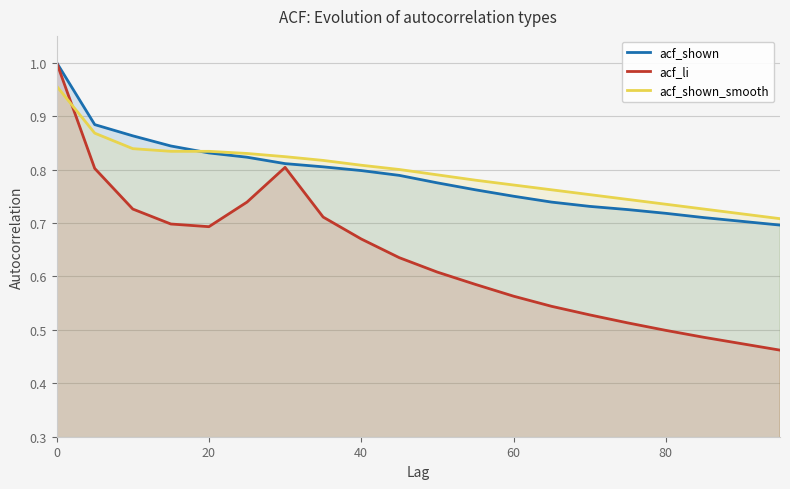

How many times do acf_shown_smooth and acf_li cross each other?

1